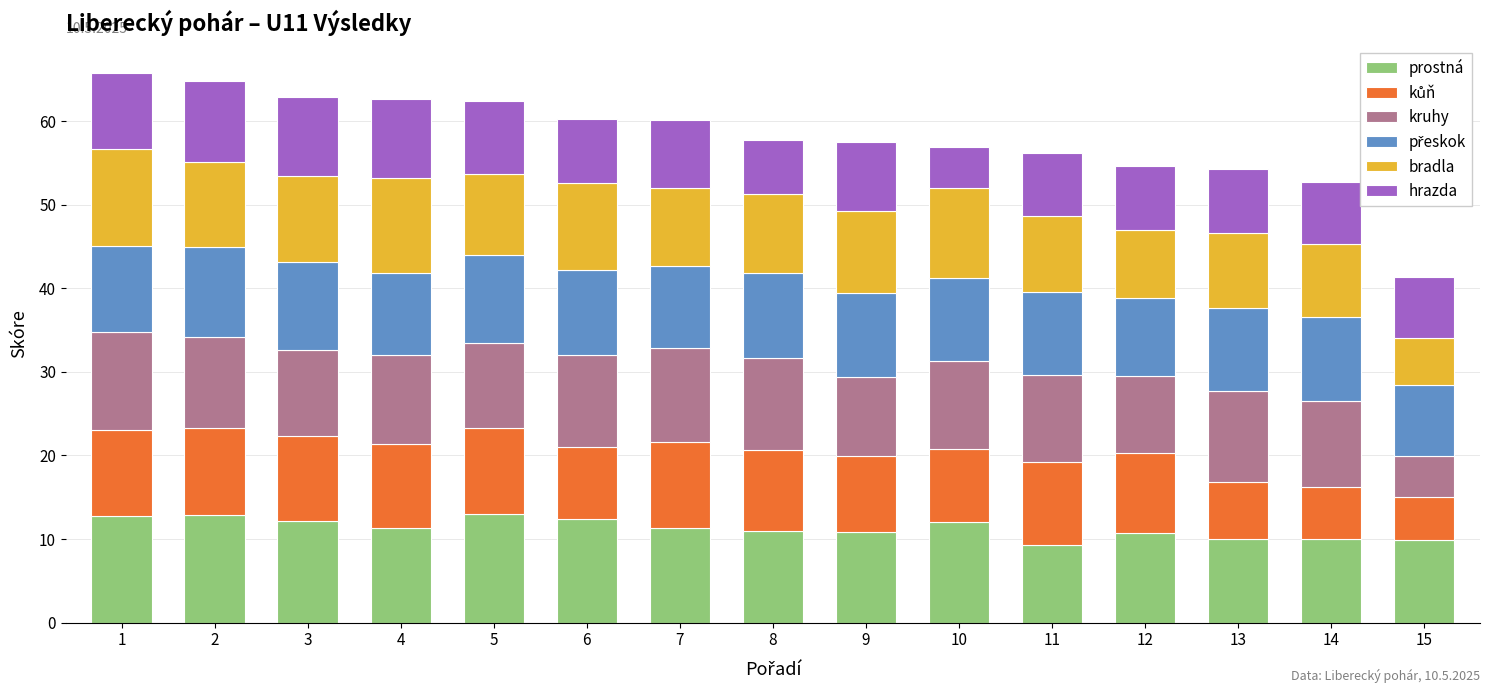

What is the sum of all prostná values?

169.6